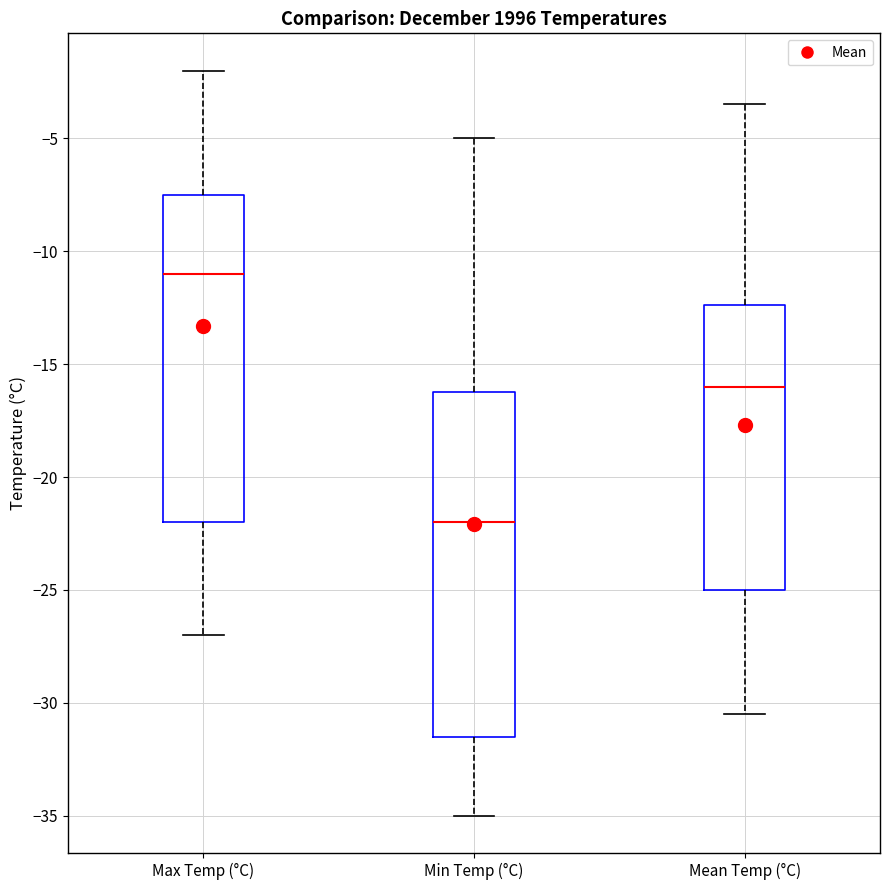

Where does the lower whisker of the box for Mean Temp (°C) end on the y-axis? The values are not printed on the chart, so give them approximately, as read against the axis.

-30.5